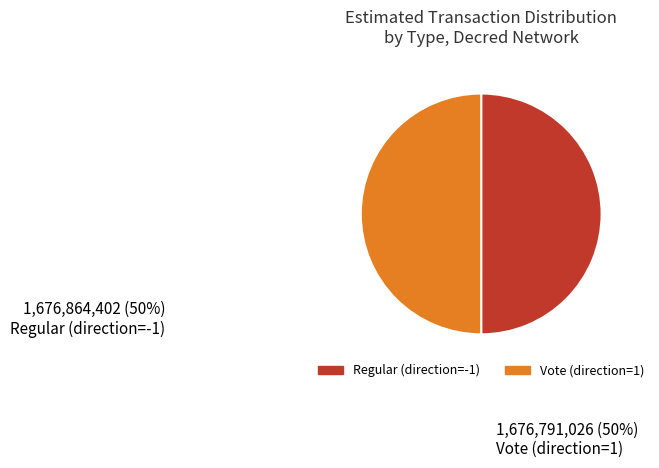

Is the sum of Regular (direction=-1) and Vote (direction=1) greater than half?

Yes